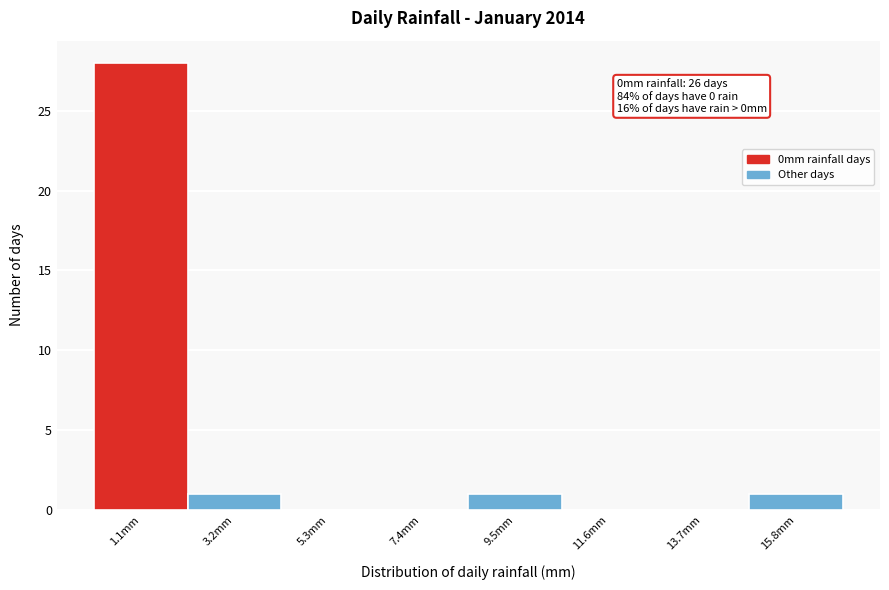

Over which range of the x-axis is the bar tallest?

0.0 to 2.0